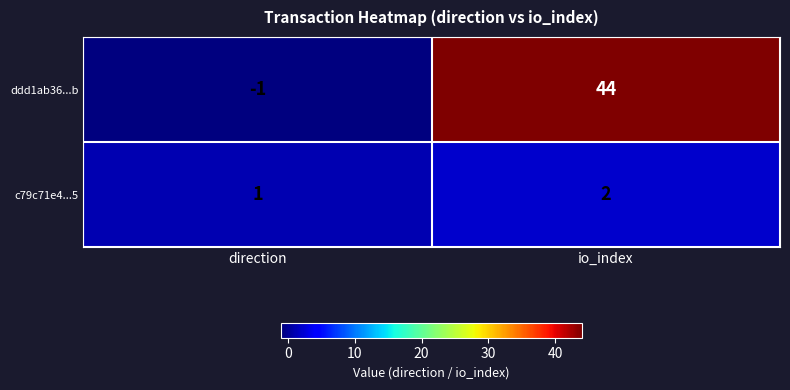

Which category has the lowest value across all series?

direction